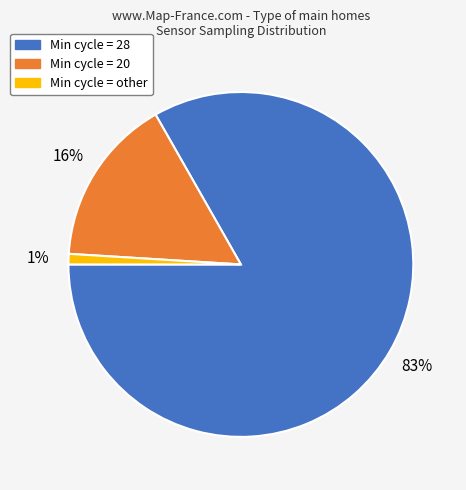

How many segments does this pie chart have?

3